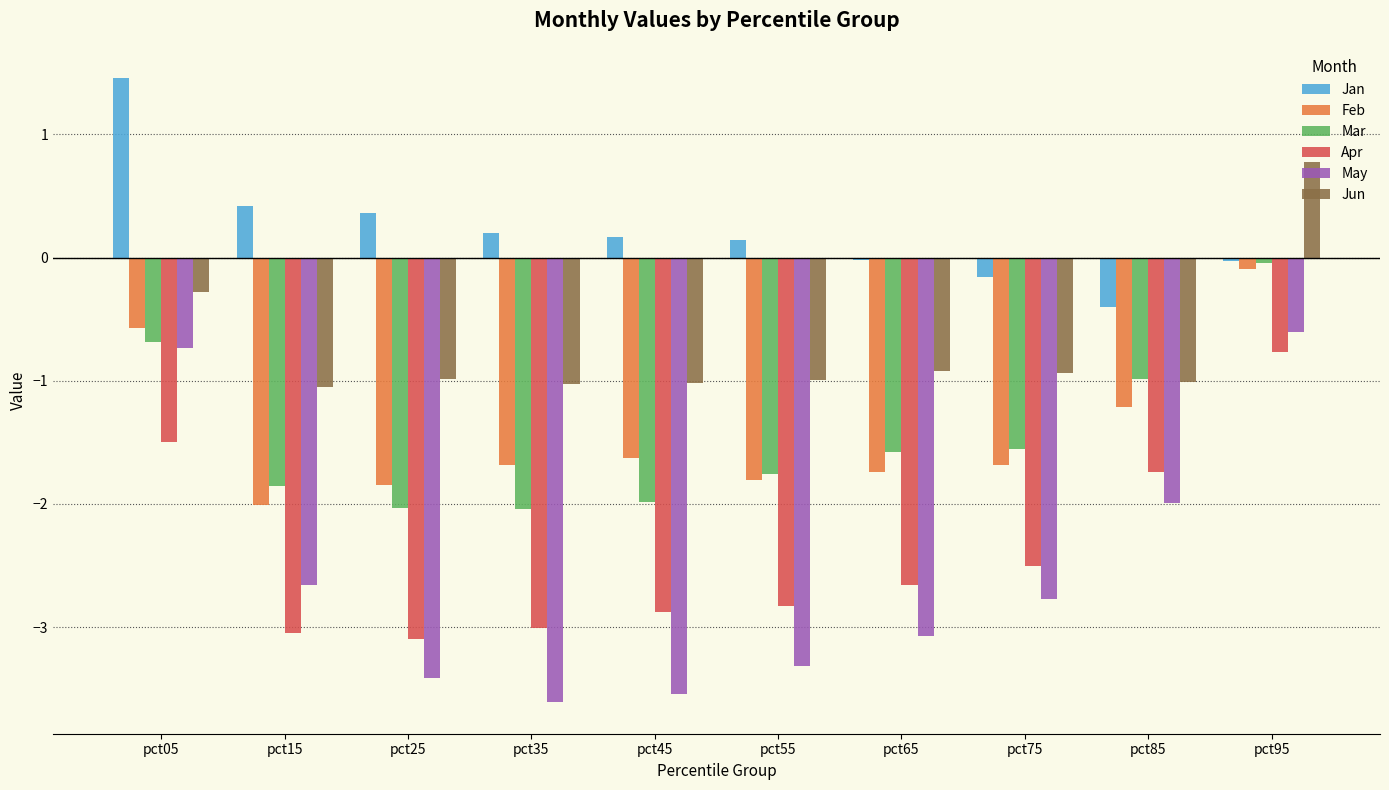

What is the maximum value shown in the chart?

1.5